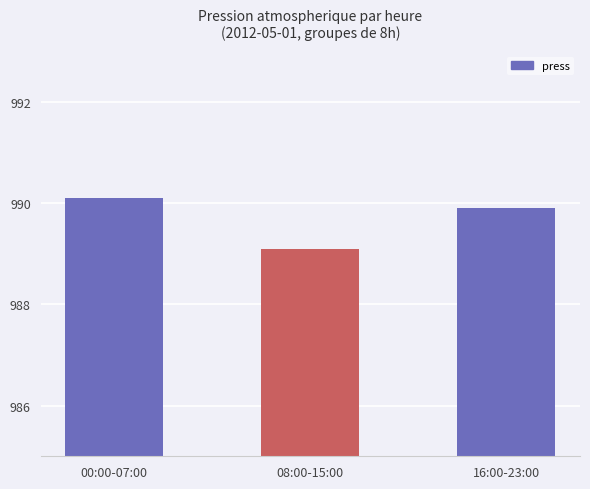

What is the label of the 1st bar from the right?

16:00-23:00